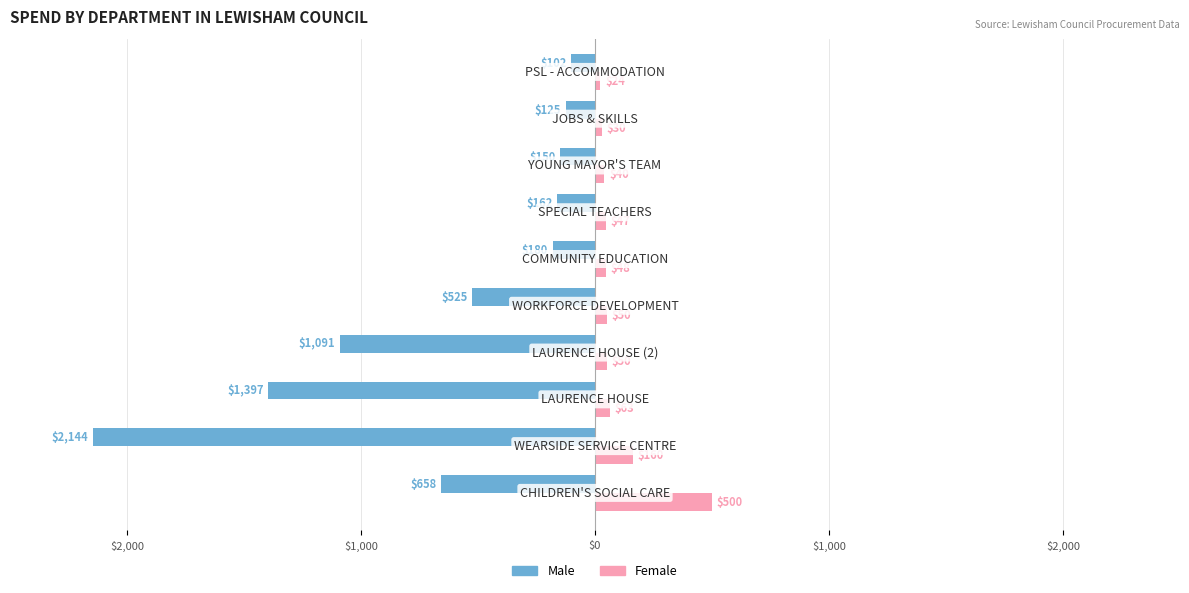

What are all the series names shown in the legend?

Male, Female